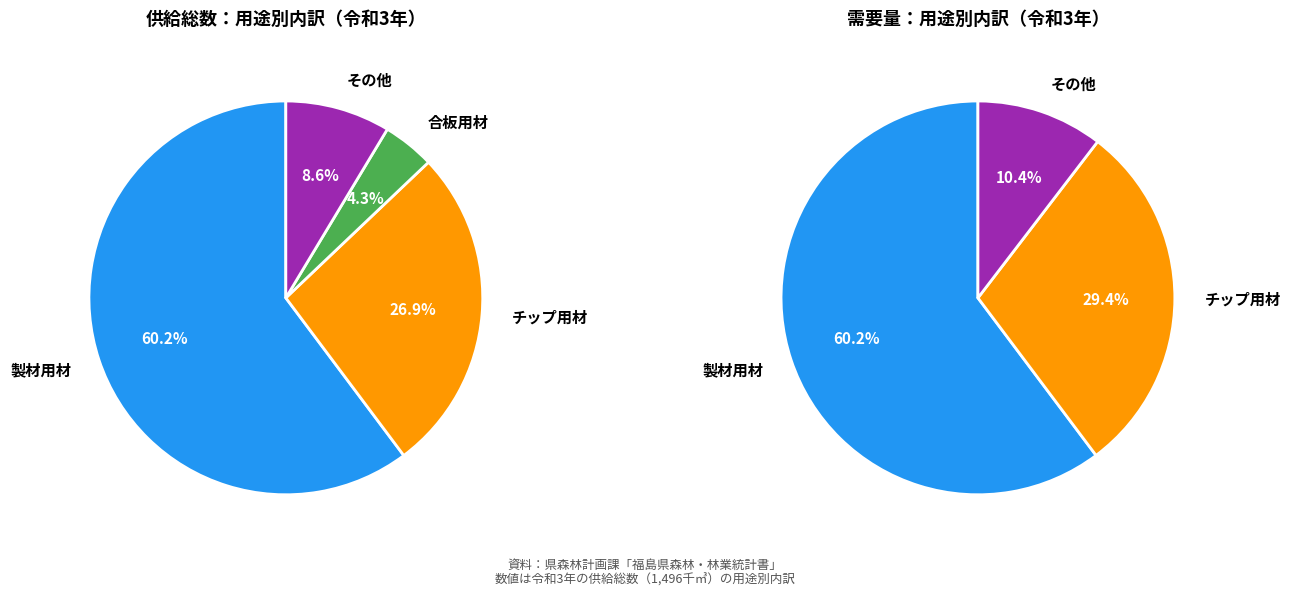

Is it true that 合板用材 is 4% of the pie?

True